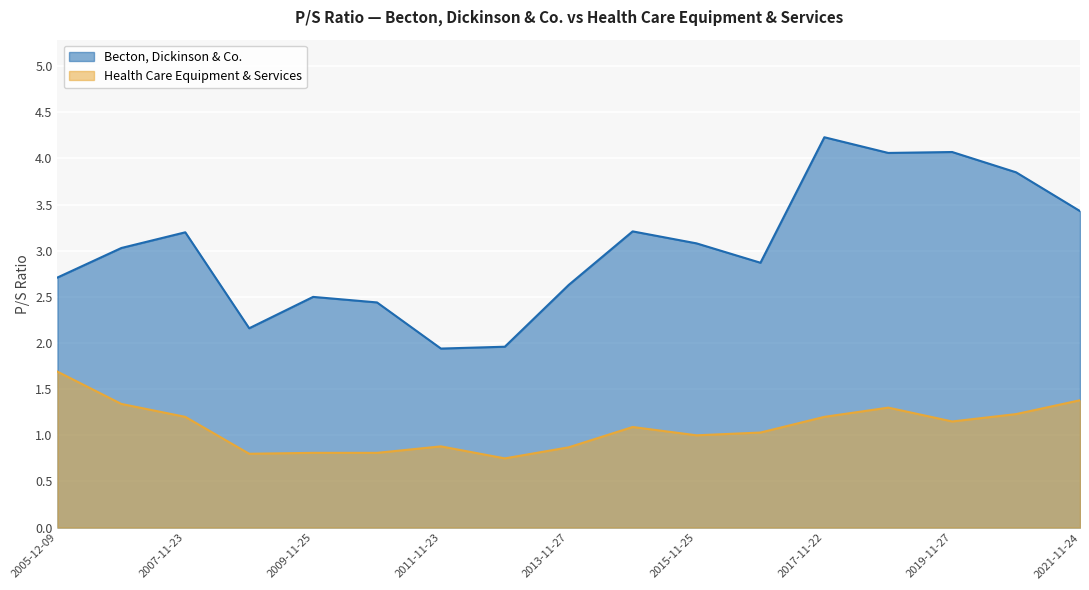

How many values in the Becton, Dickinson & Co. series exceed 3?

9